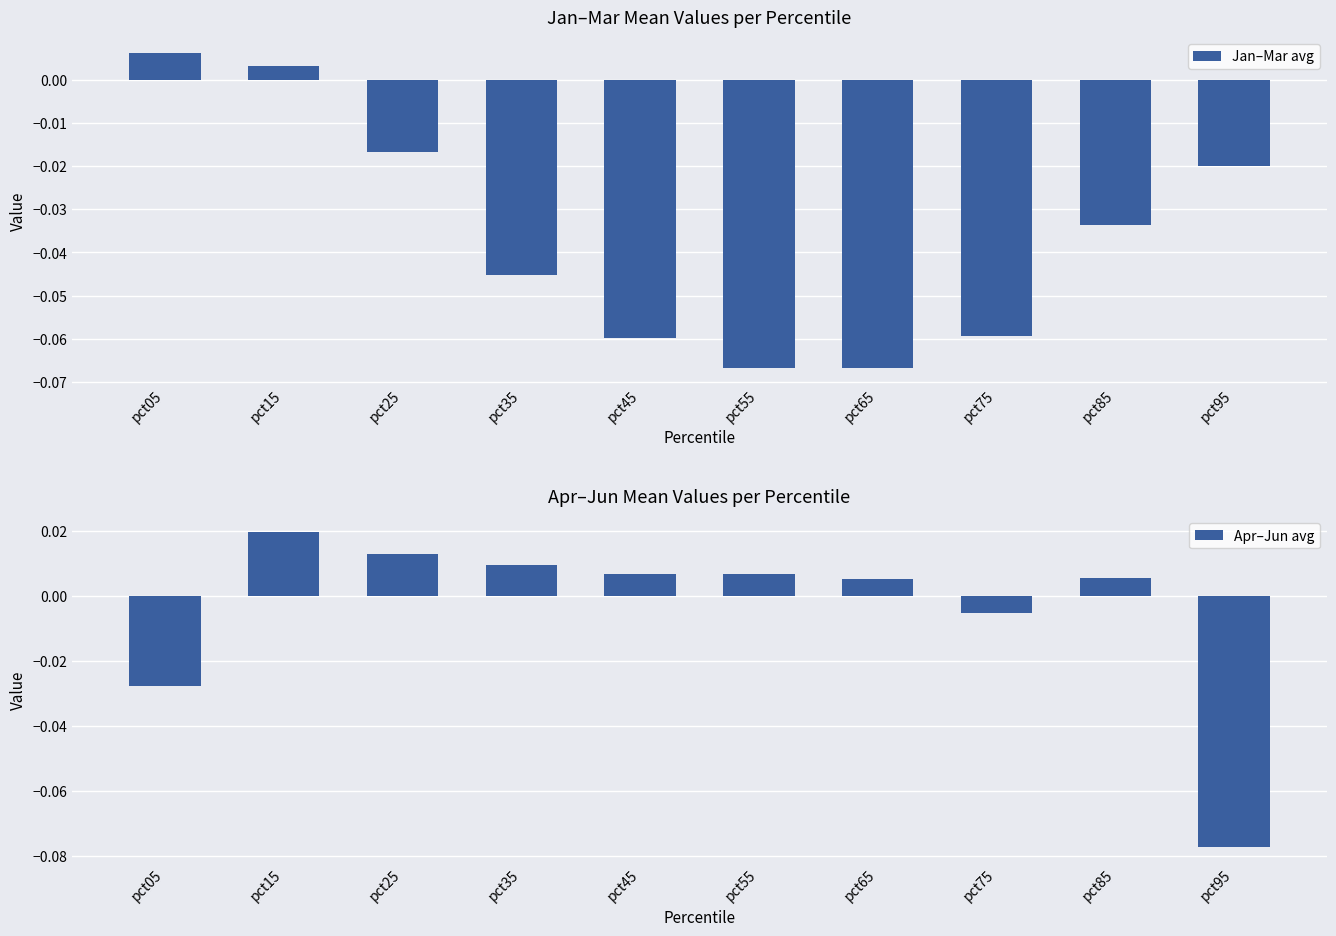

What are all the series names shown in the legend?

Jan–Mar avg, Apr–Jun avg